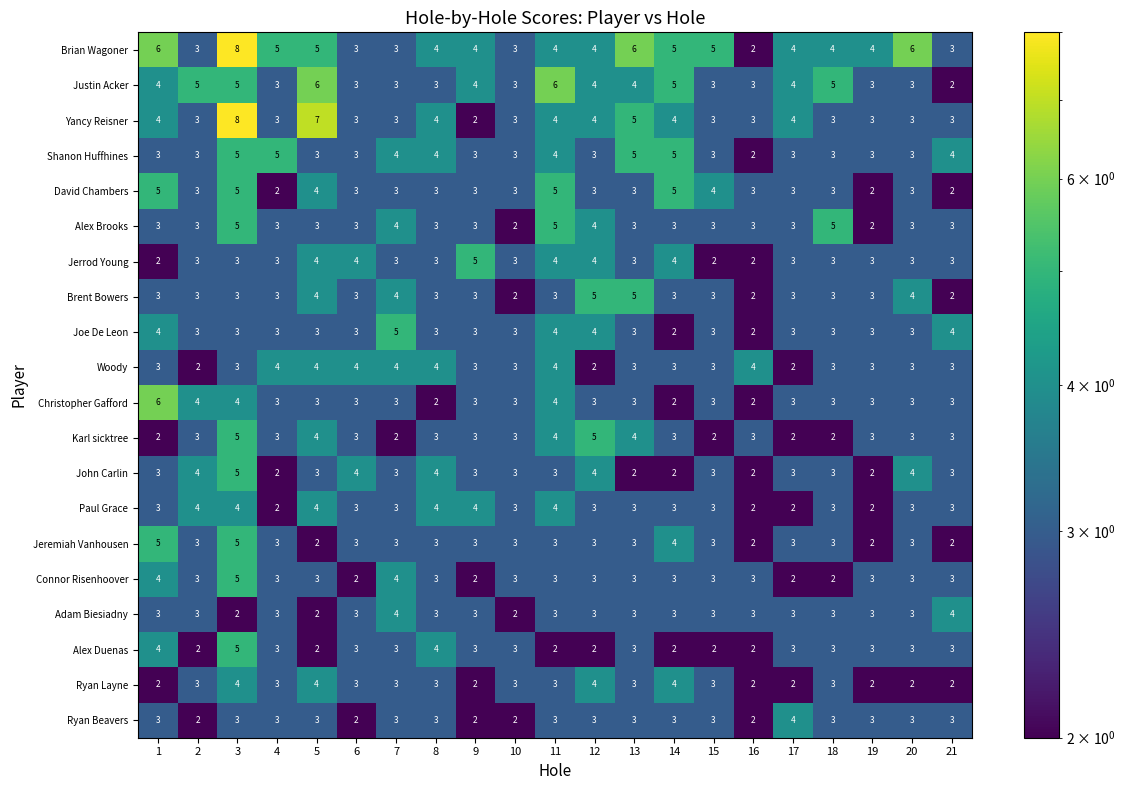

At which category does the chart reach its peak across all series?

3